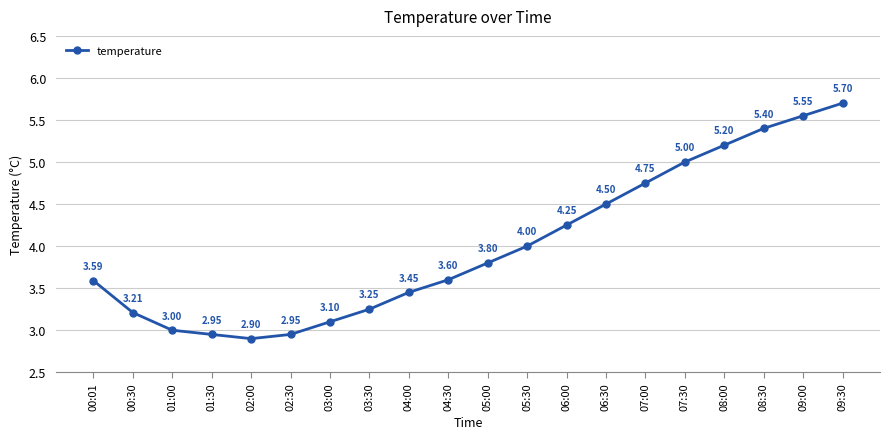

Where does the data first go above 3?

00:01